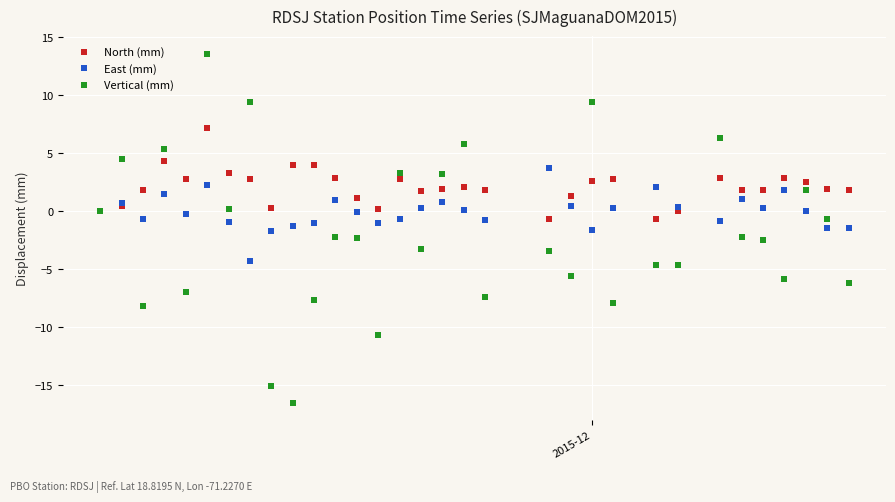

What is the X range (max minus min) for the scatter plot?

35.0